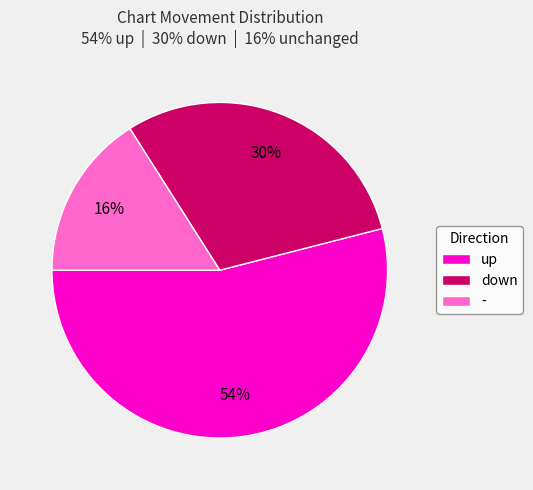

Between - and down, which is larger?

down